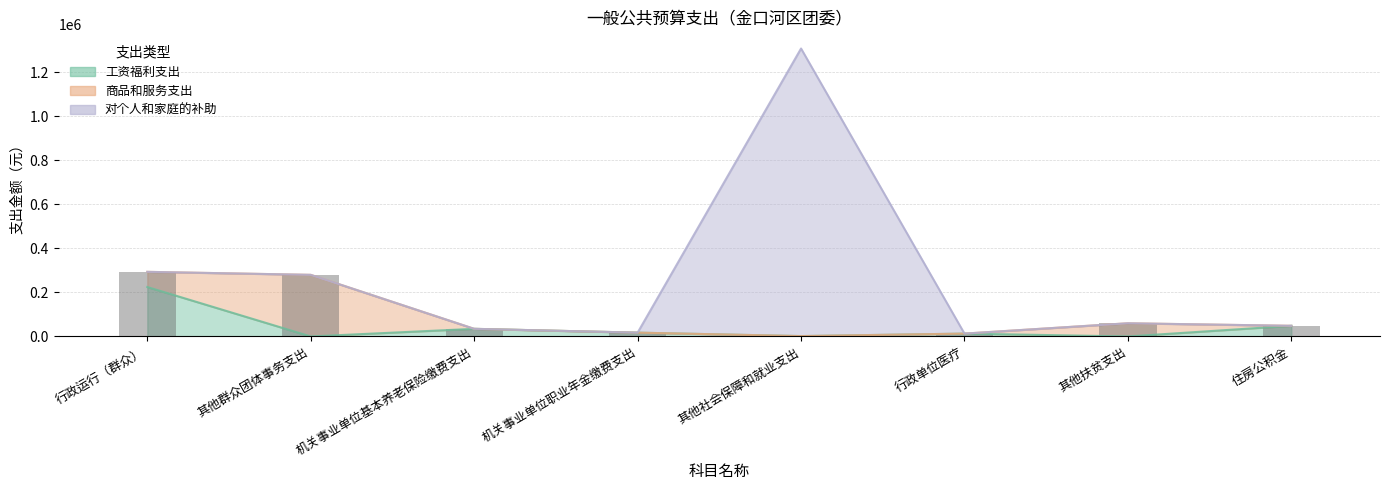

Which series changed the most between 其他群众团体事务支出 and 行政单位医疗?

商品和服务支出